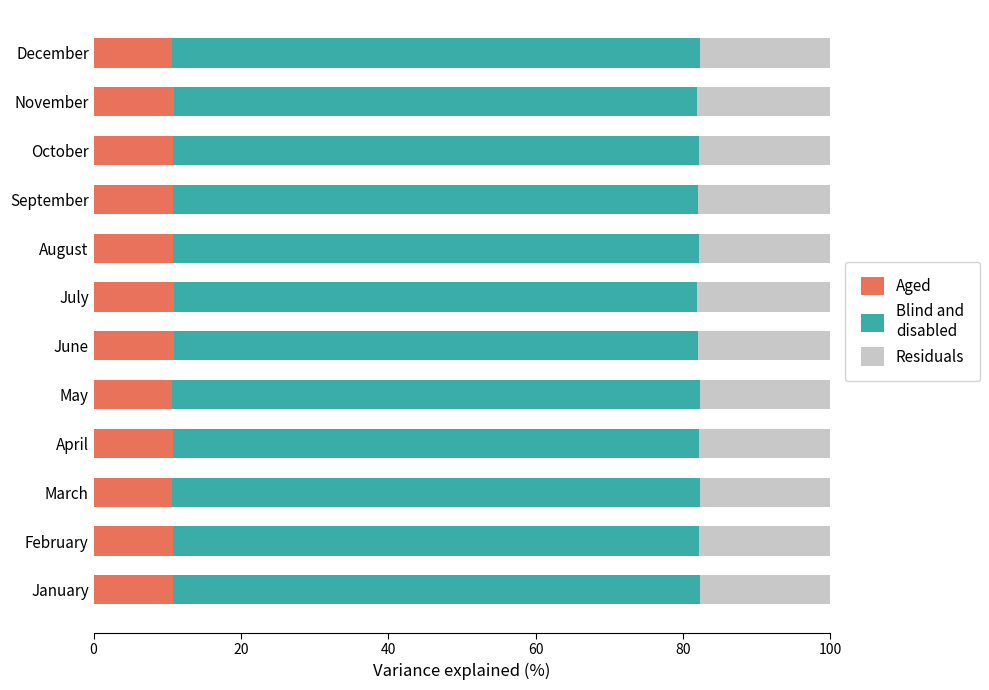

Is it true that Aged equals 16.1 at April?

False